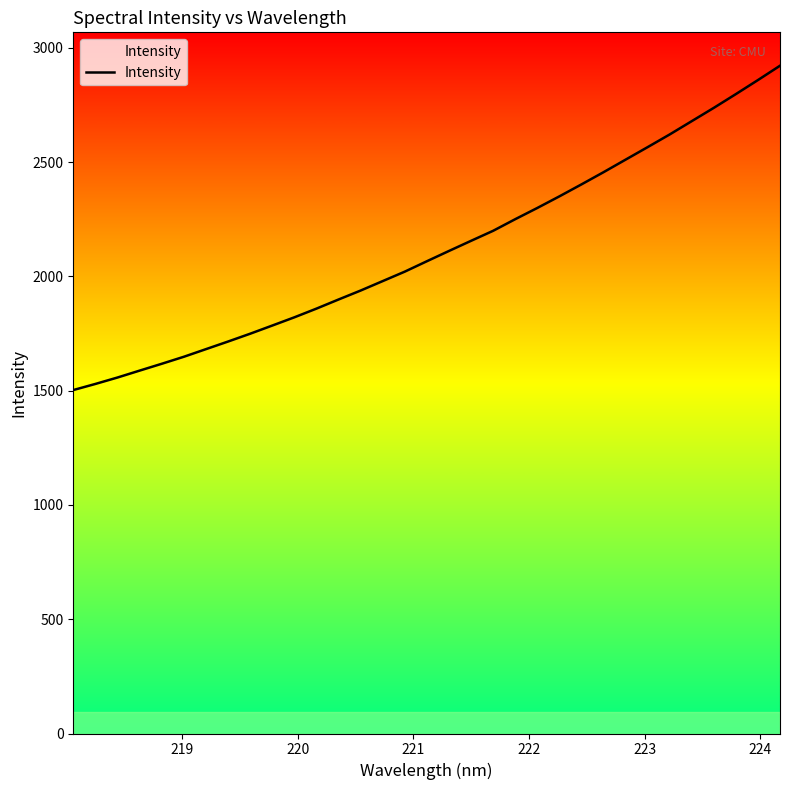

Is this an area chart (filled region under the line)?

No